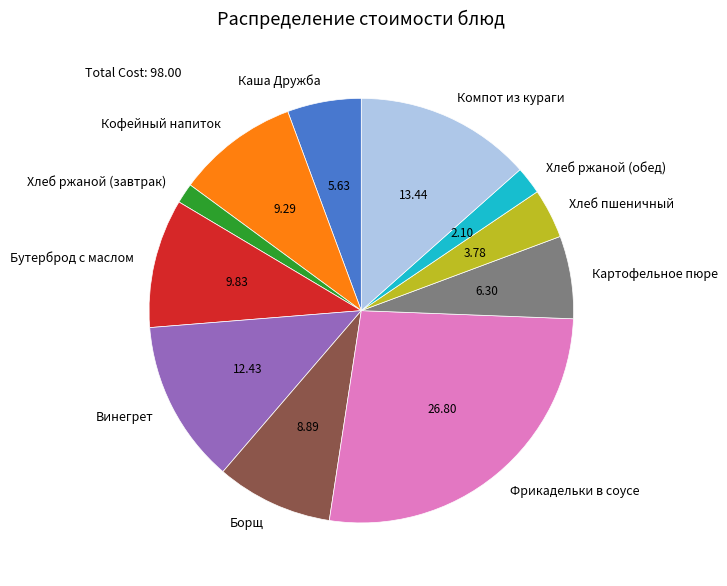

Does Компот из кураги account for over 50% of the chart?

No